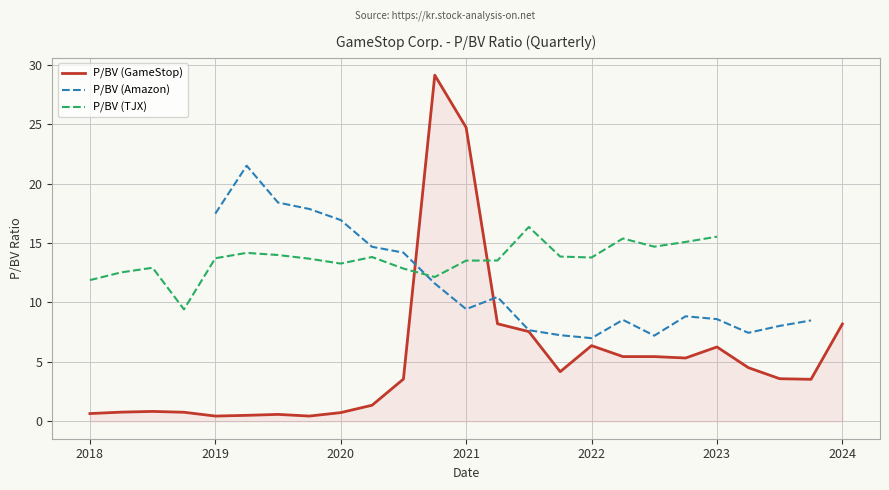

What is the highest value of the P/BV (GameStop) series?

29.1